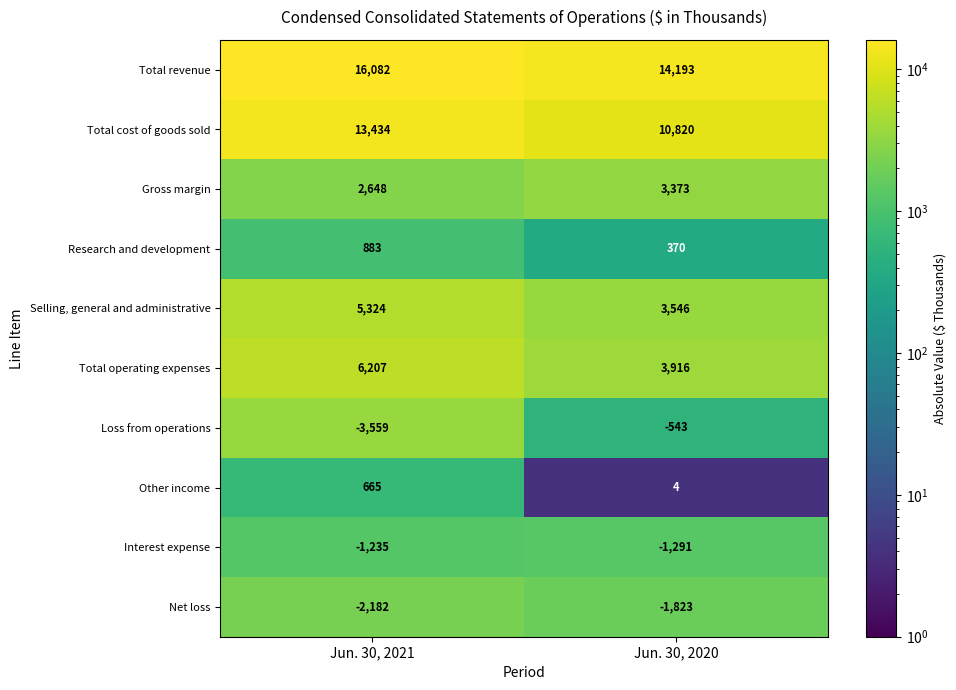

What is the difference between the highest and lowest values at Jun. 30, 2020?

16016